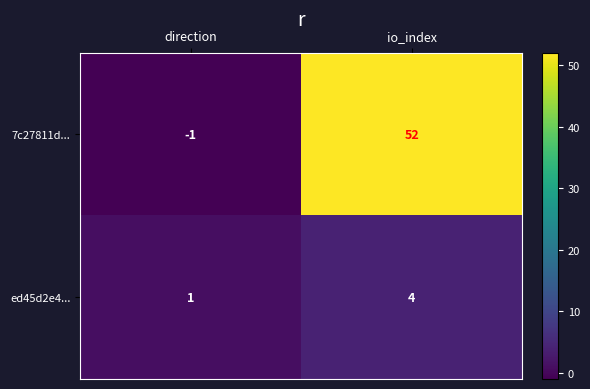

What is the highest value of the 7c27811d... series?

52